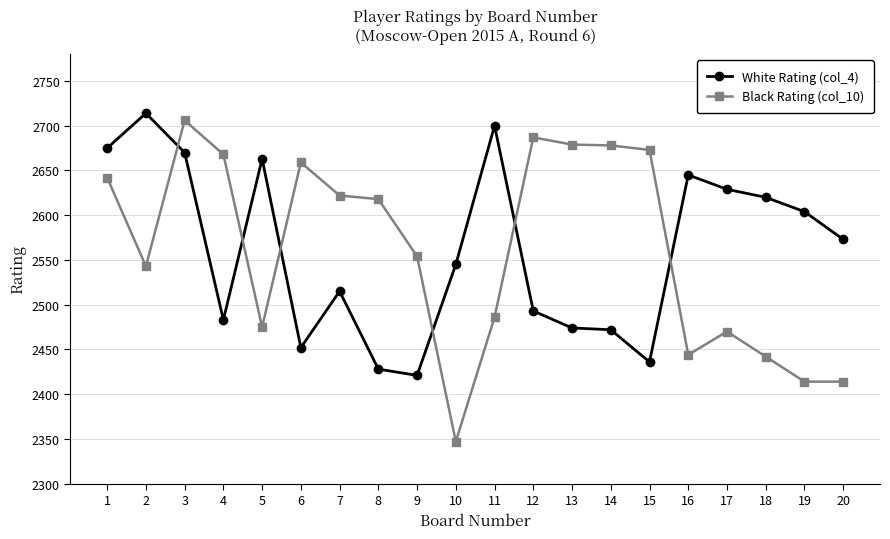

Rank the series at 11 from lowest to highest value.

Black Rating (col_10), White Rating (col_4)